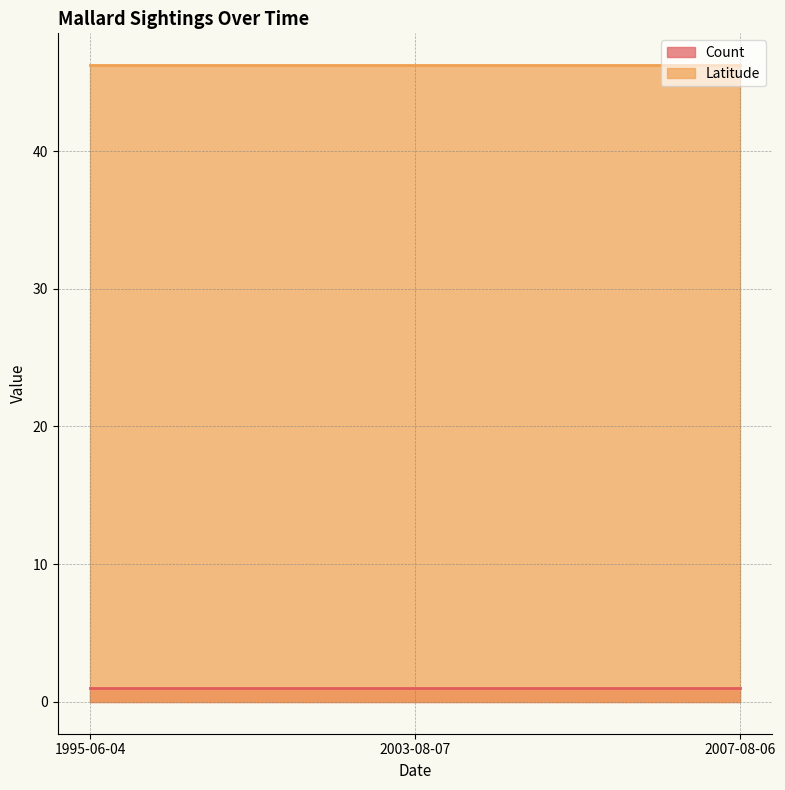

Reading left to right, what are all the values shown in this chart?

Count: 1.0	1.0	1.0
Latitude: 46.2	46.2	46.2